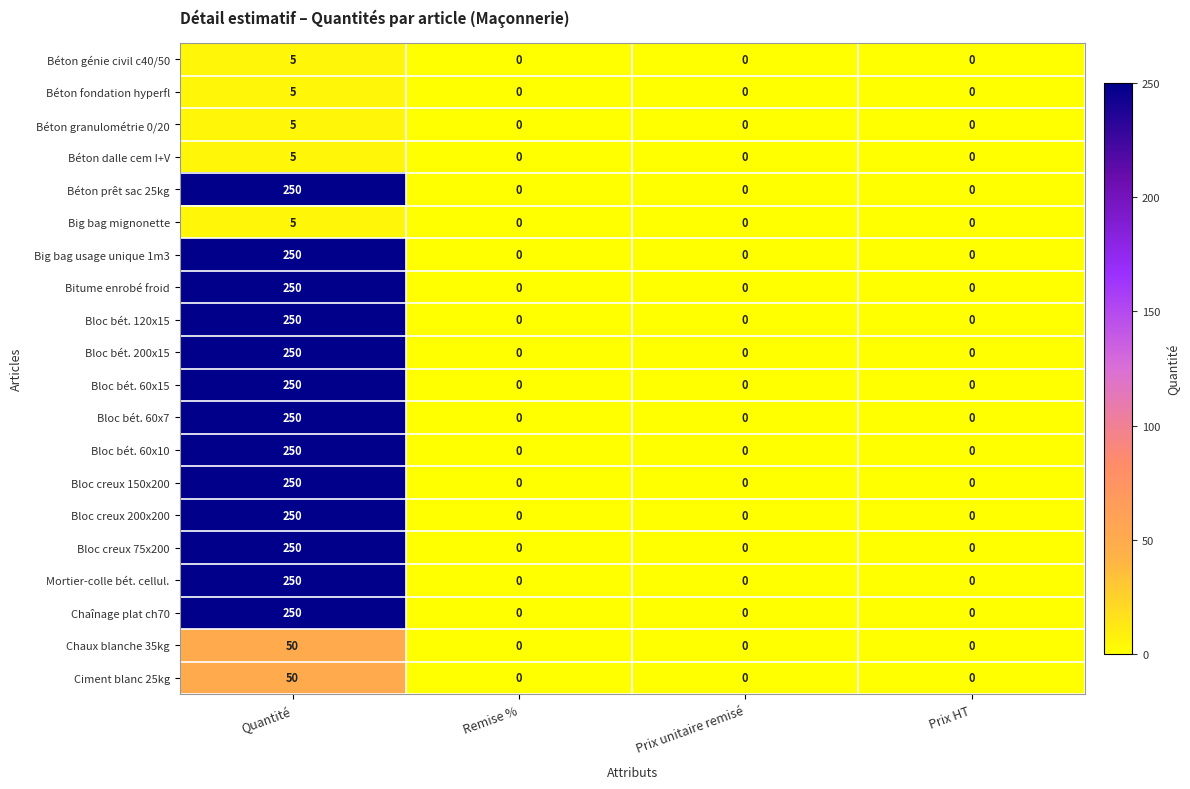

At which category is the sum across all series the highest?

Quantité